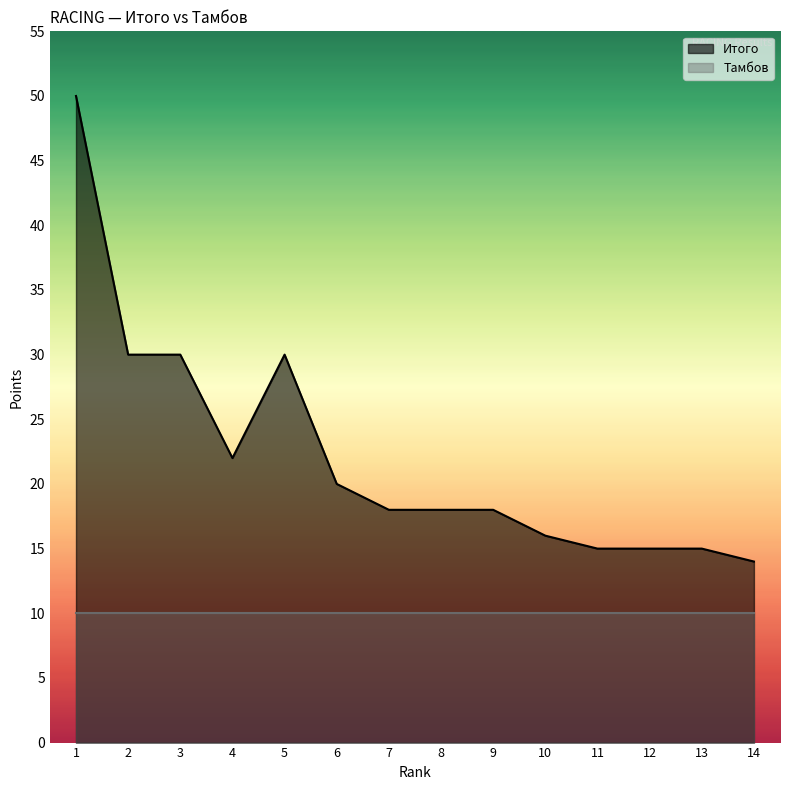

Rank the categories by value from lowest to highest.

14, 11, 12, 13, 10, 7, 8, 9, 6, 4, 2, 3, 5, 1